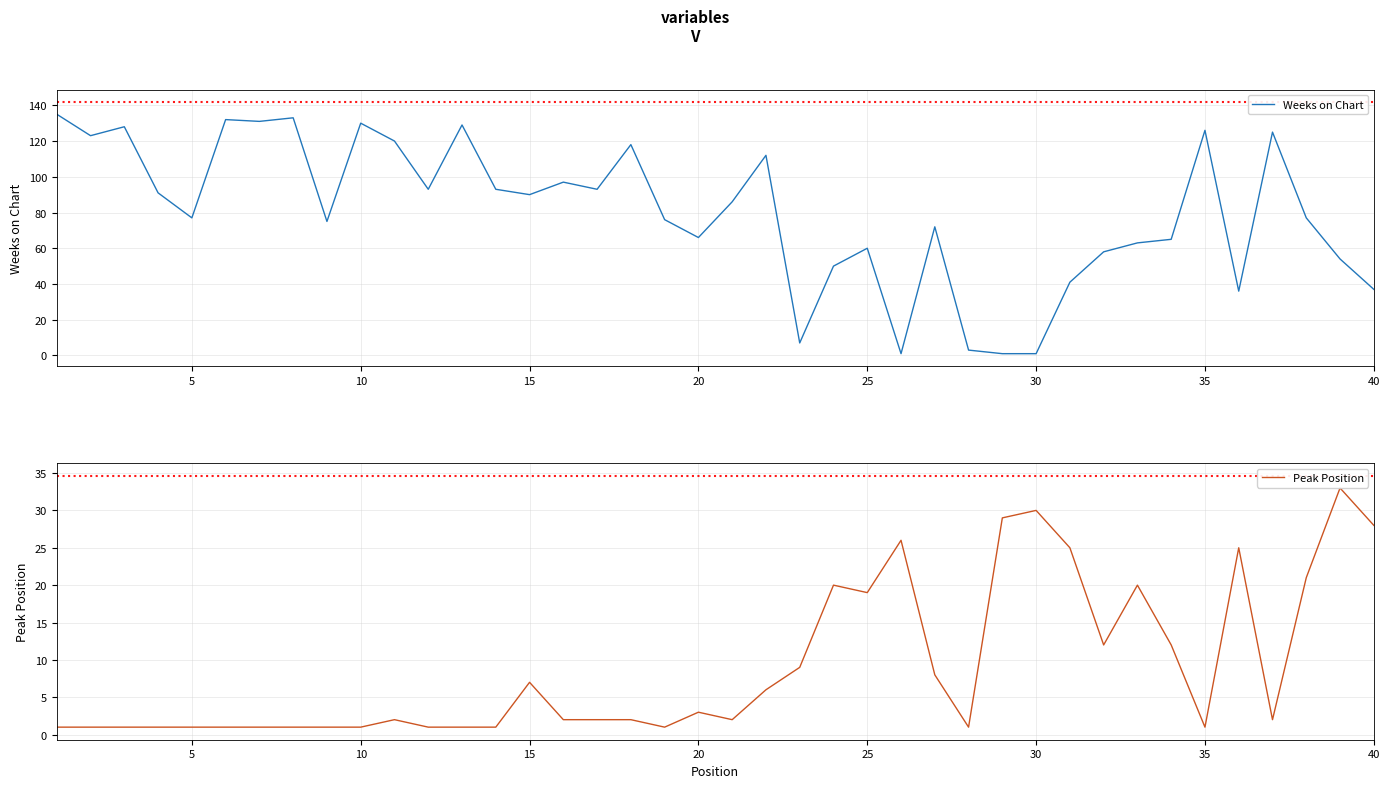

Is it true that Weeks on Chart equals 77 at 5?

True